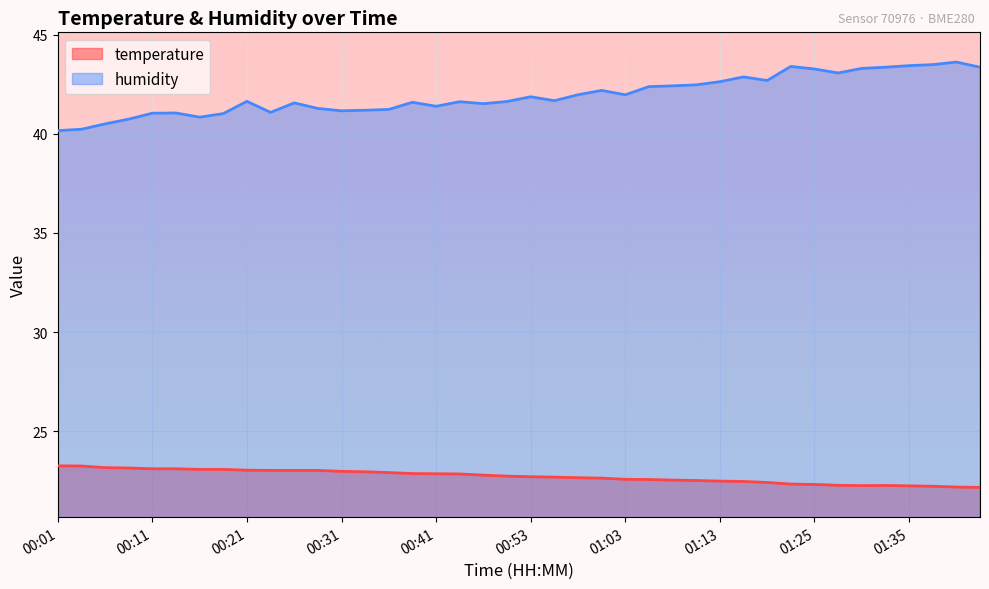

Rank the categories by temperature value from highest to lowest.

00:01, 00:04, 00:06, 00:09, 00:11, 00:14, 00:16, 00:19, 00:21, 00:23, 00:26, 00:28, 00:31, 00:33, 00:36, 00:38, 00:41, 00:43, 00:48, 00:50, 00:53, 00:55, 00:58, 01:00, 01:03, 01:05, 01:08, 01:11, 01:13, 01:15, 01:18, 01:23, 01:25, 01:28, 01:33, 01:30, 01:35, 01:38, 01:40, 01:43